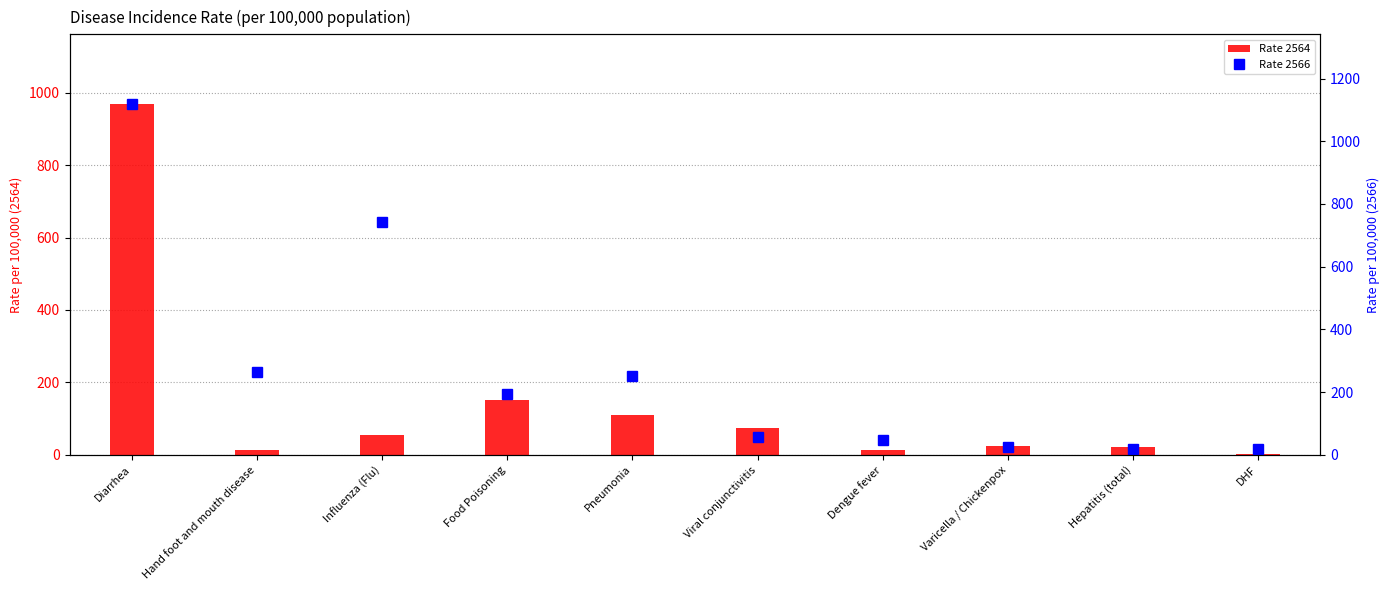

Which label corresponds to the largest value in the chart?

Diarrhea